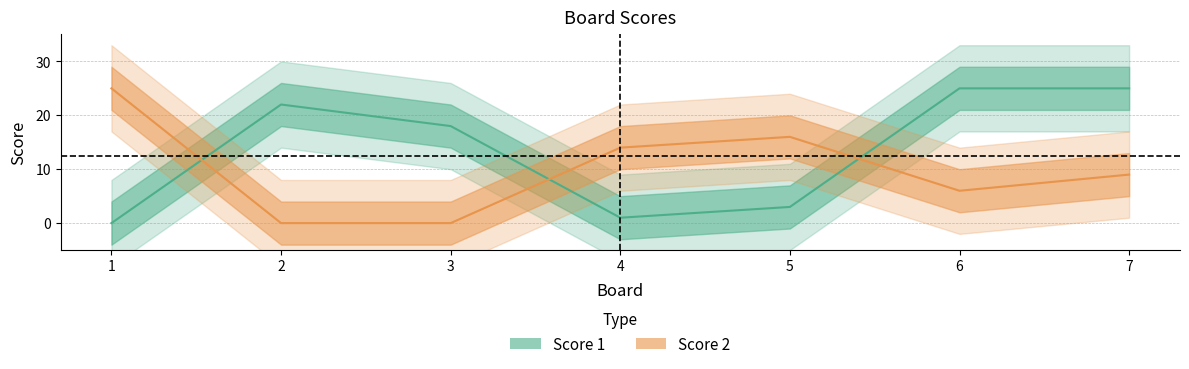

What is the sum of the Score 2 values at 2 and 7?

9